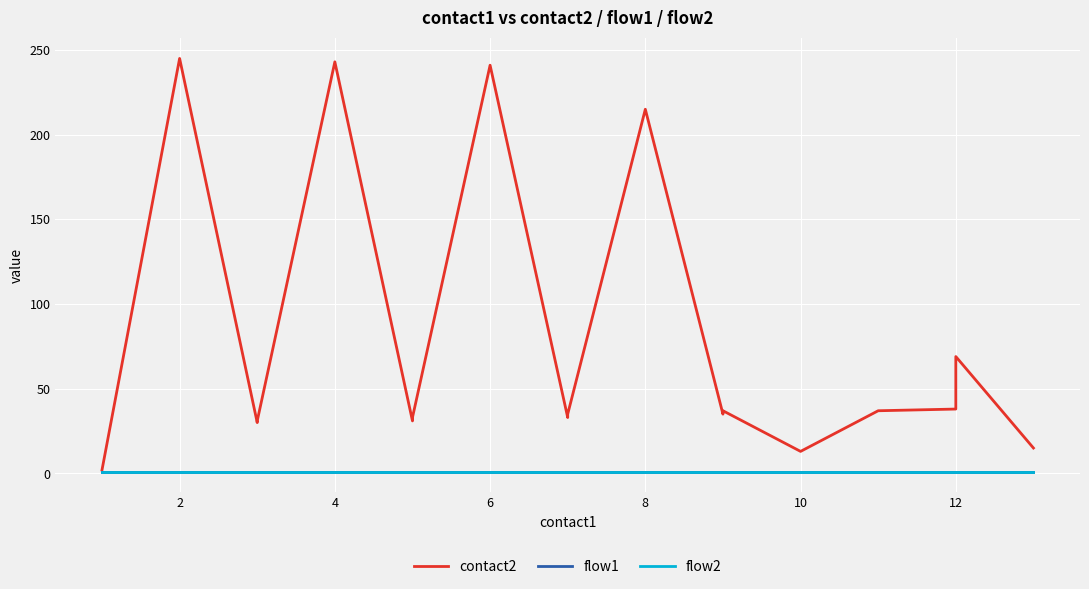

How many data points in contact2 are above 36?

9